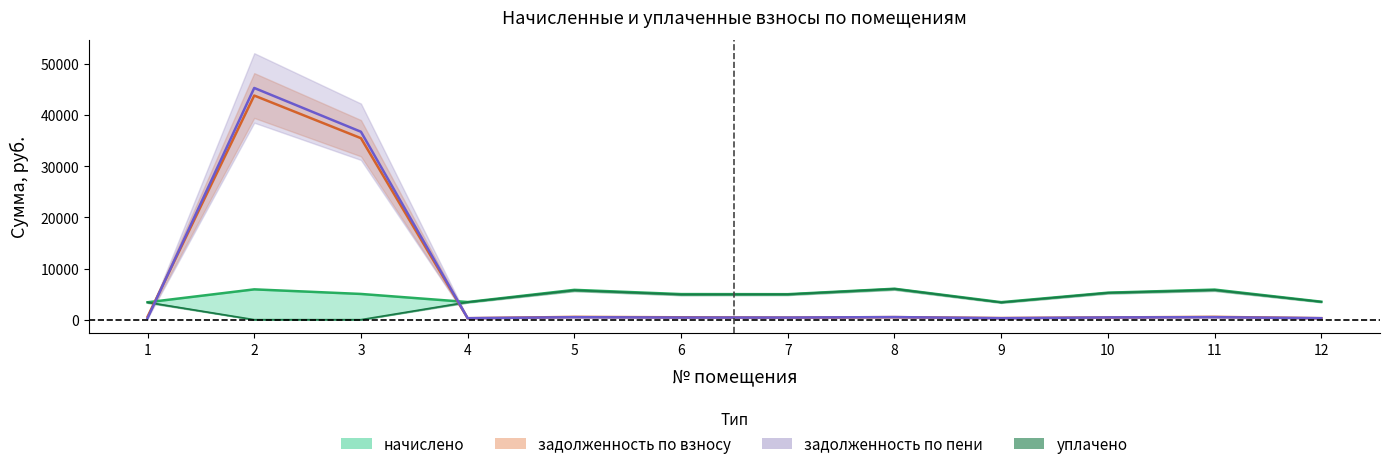

At how many categories does at least one series exceed 4157?

8